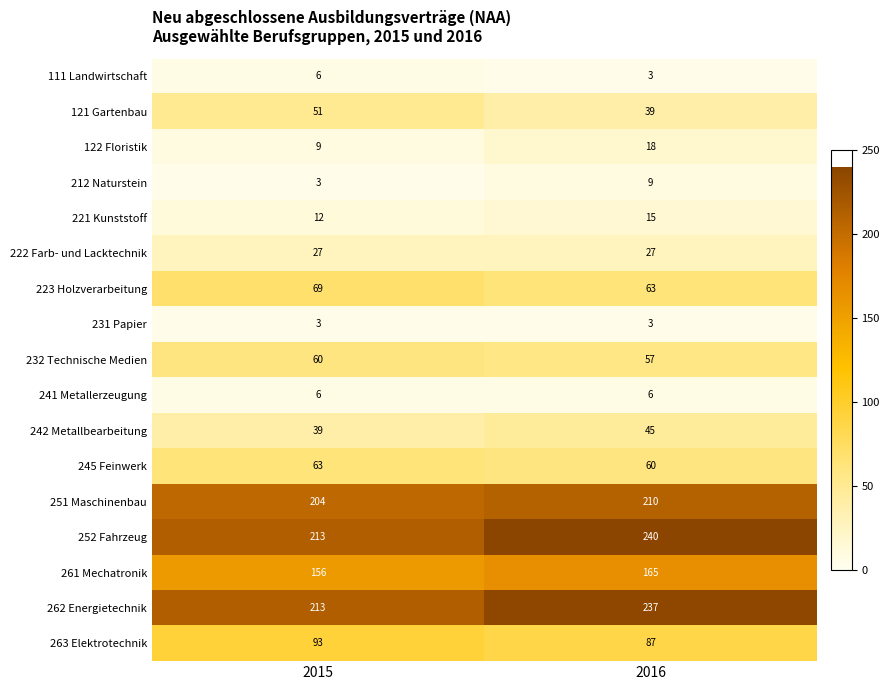

True or false: 111 Landwirtschaft has a value of 3 at 2016.

True